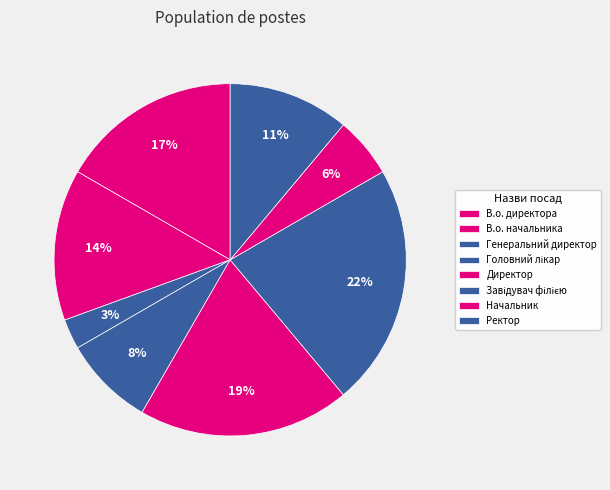

Which category has the smallest portion of the pie?

Генеральний директор